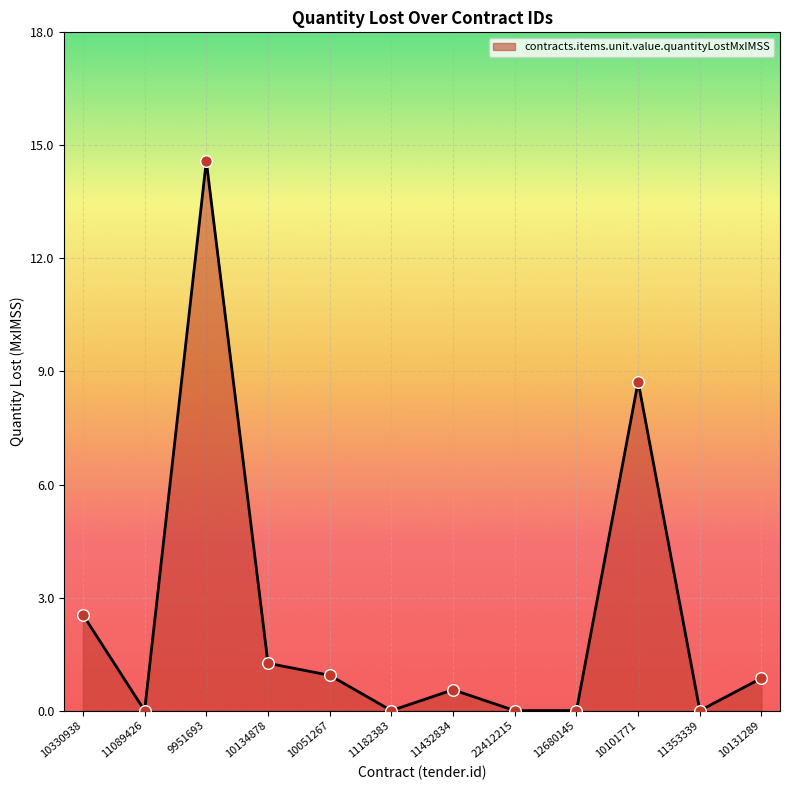

What is the change in value from 9951693 to 11432834?

-14.0